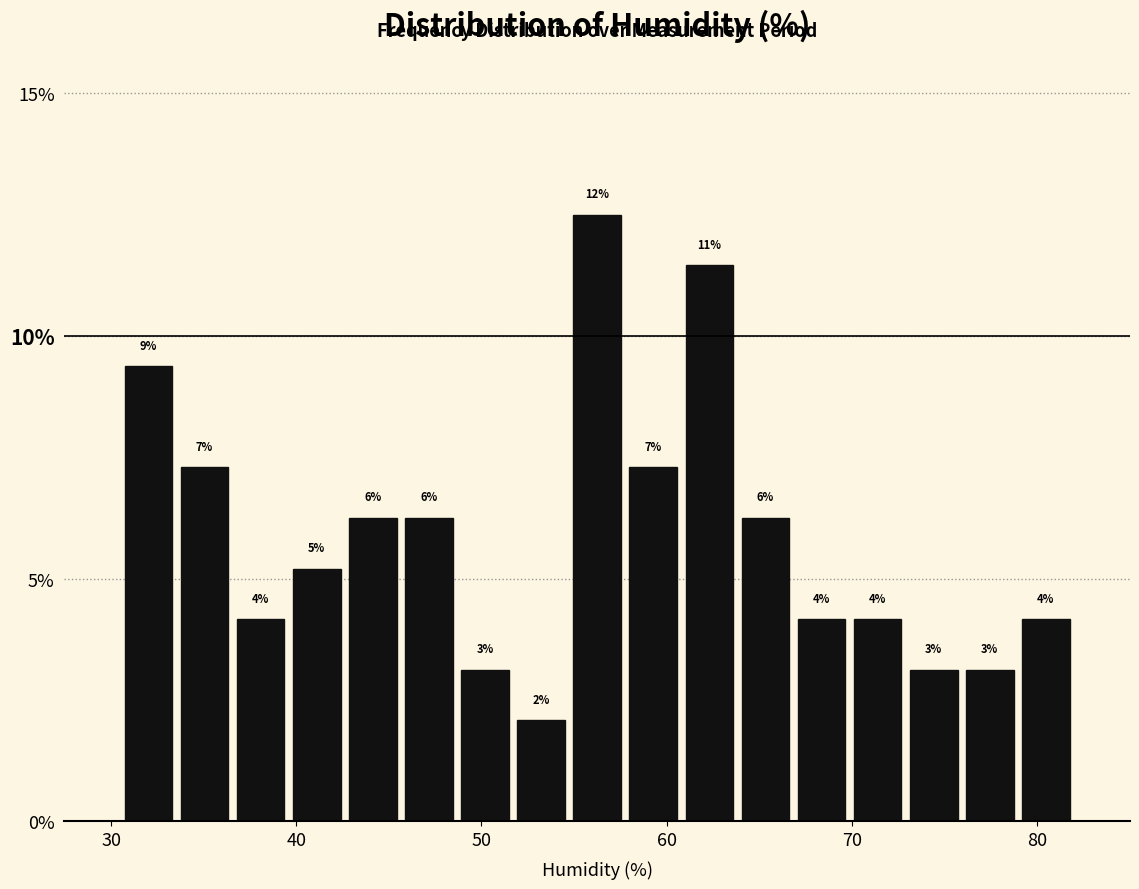

Around what value on the x-axis is the tallest bar? Give the approximate position of its centre, as read against the axis.

56